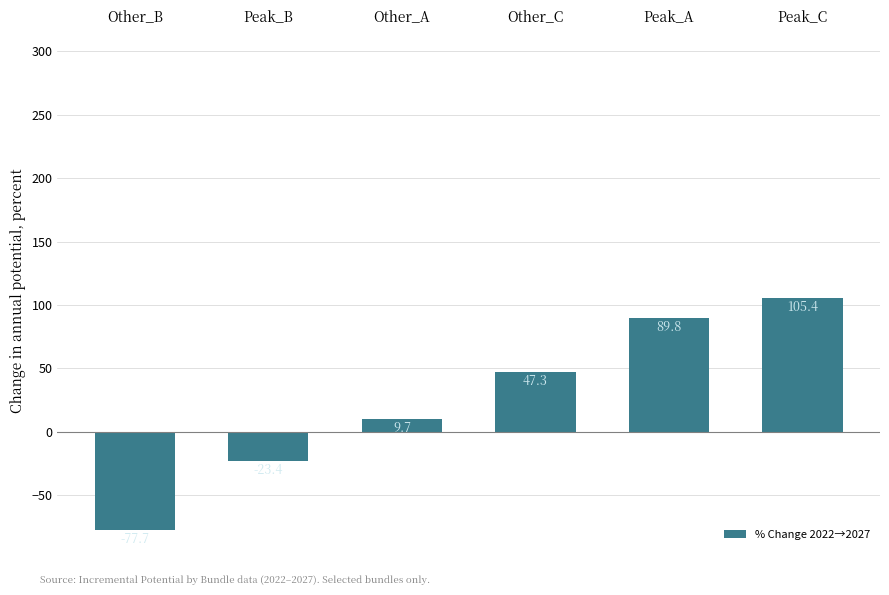

What is the sum of the values at Other_B and Other_A?

-68.0